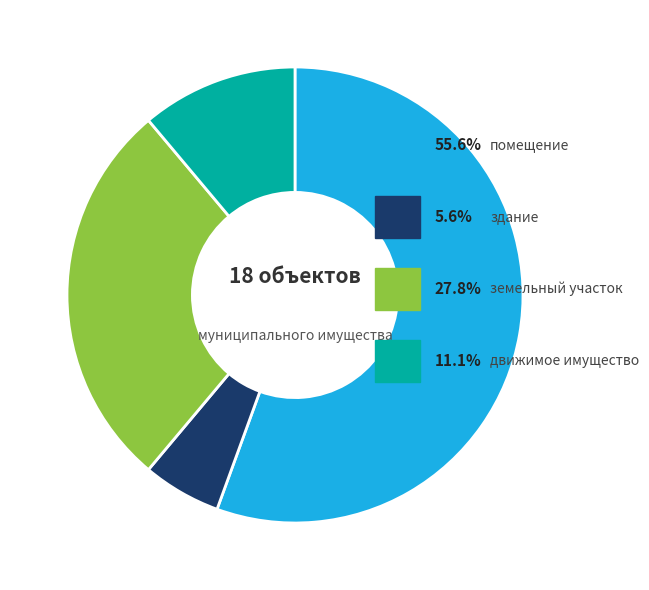

Does any single category account for the majority?

Yes